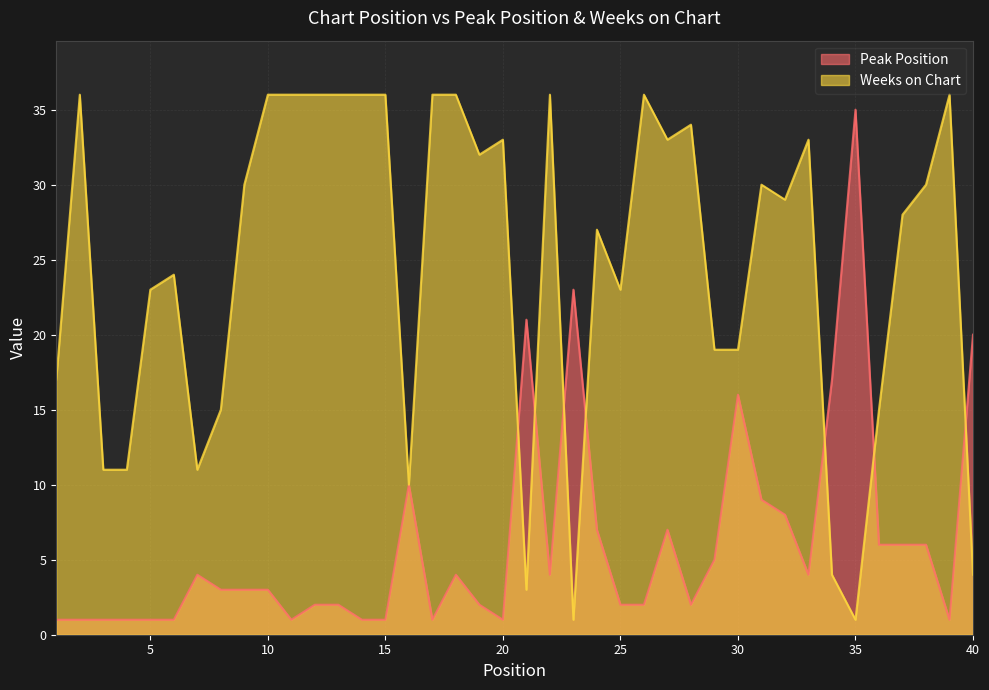

Does the chart have visible grid lines?

Yes